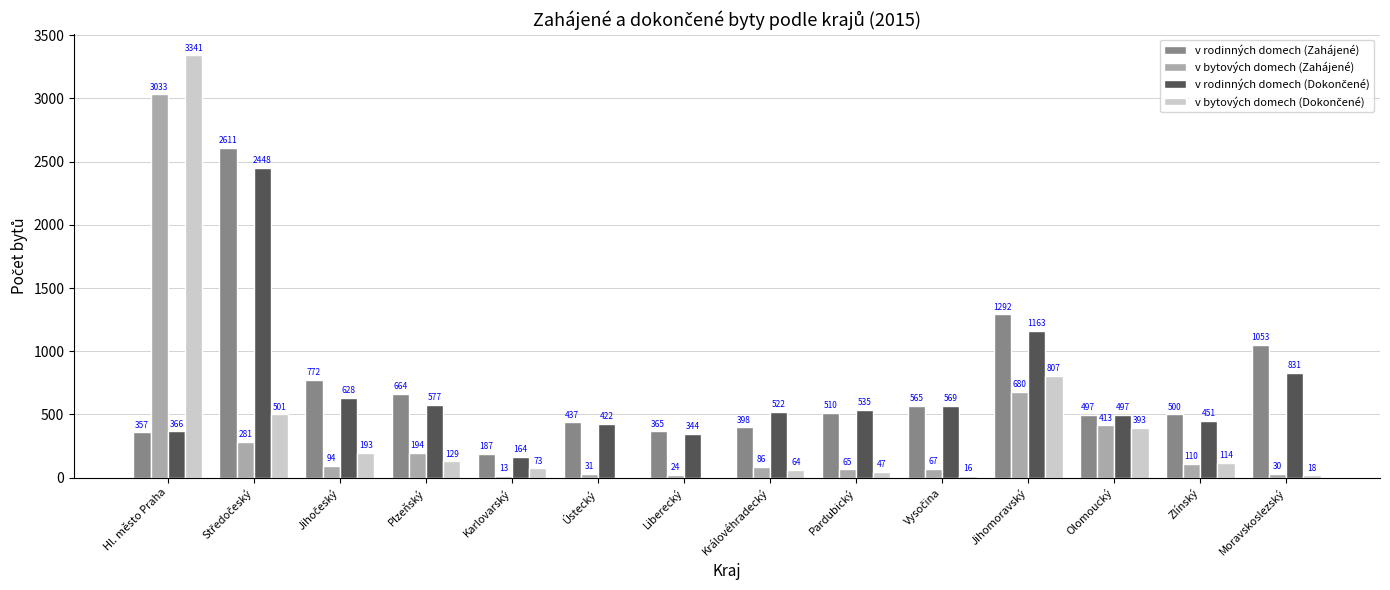

Does the chart contain stacked bars?

No